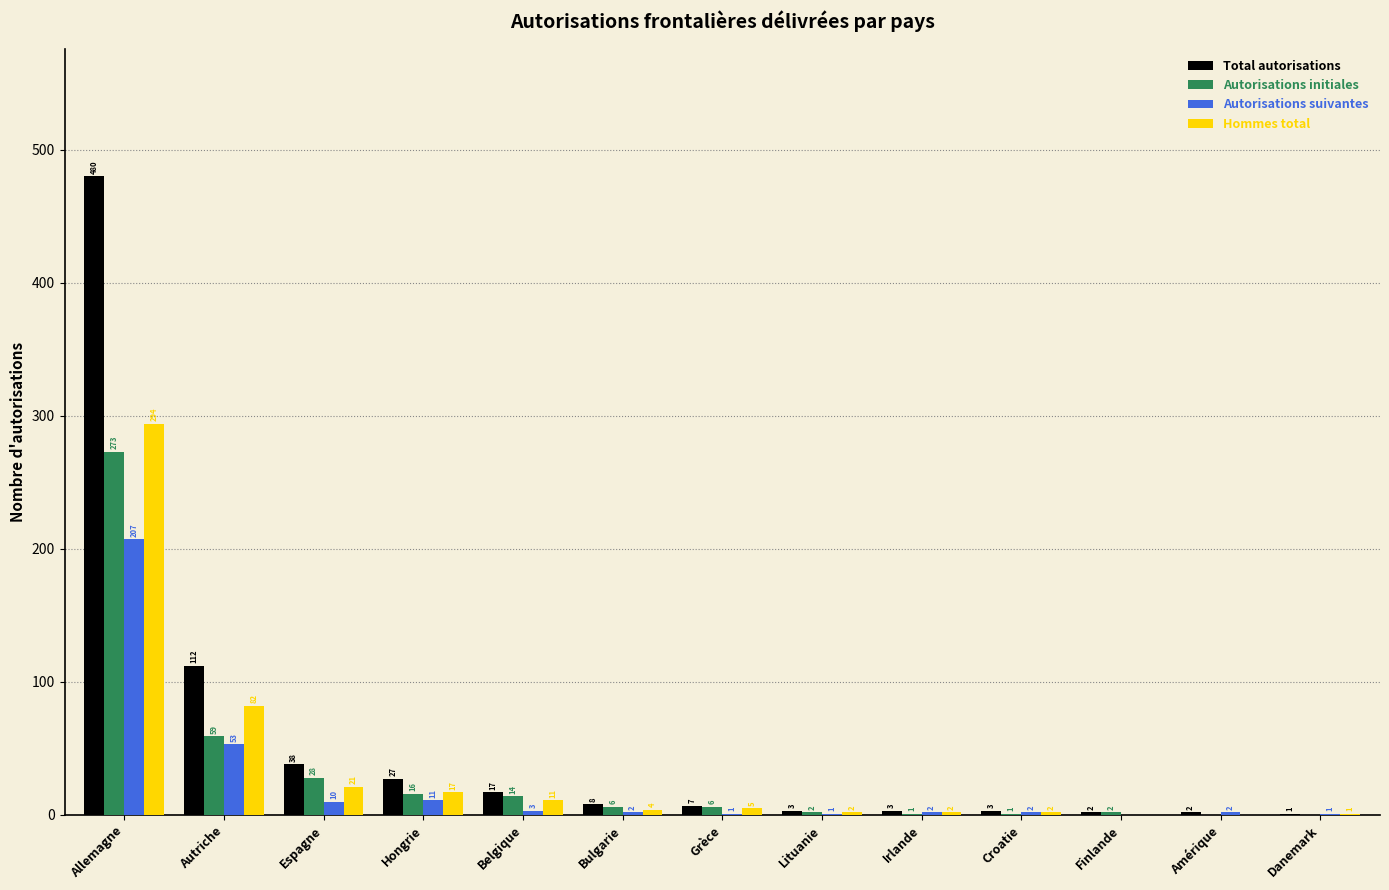

Between Allemagne and Irlande, which series saw the biggest shift?

Total autorisations